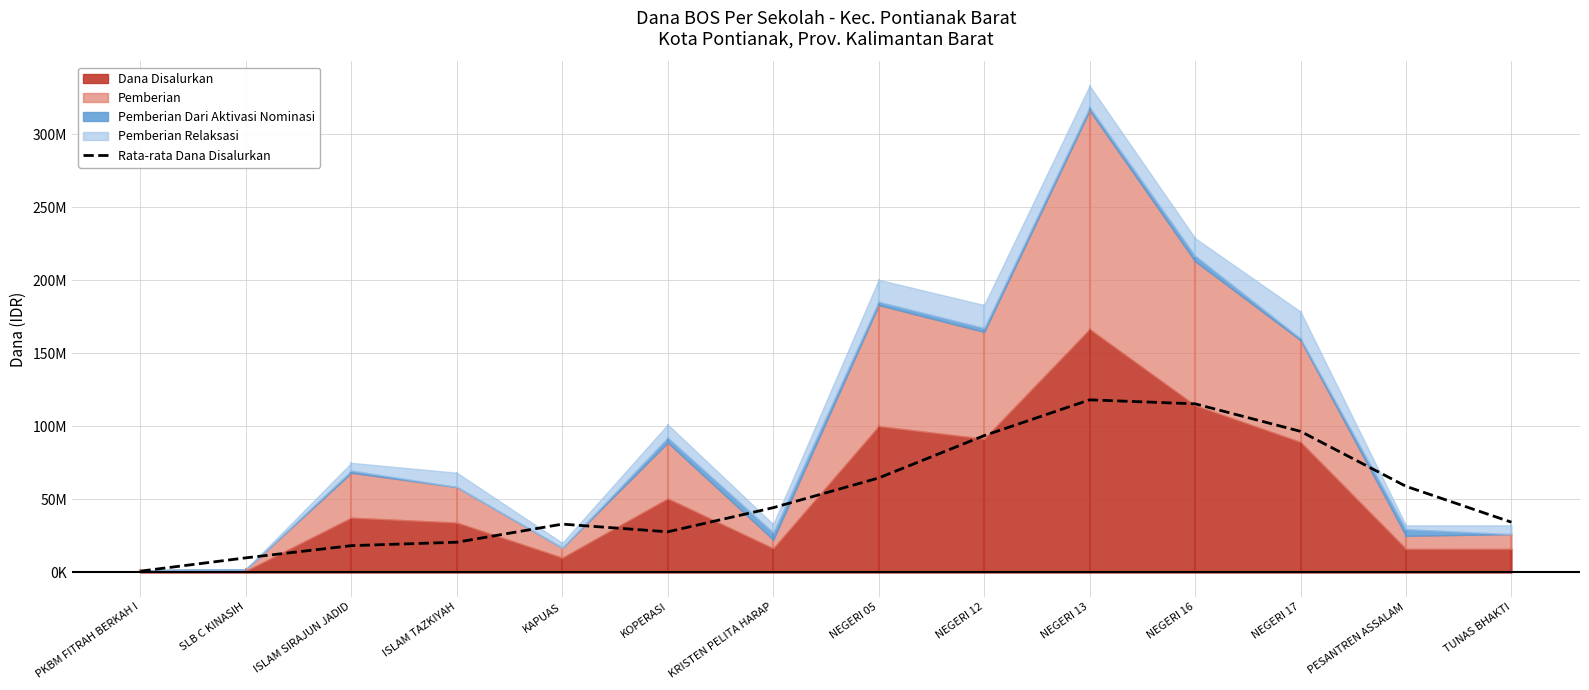

How many points are lower than both their immediate neighbors (excluding endpoints)?

1